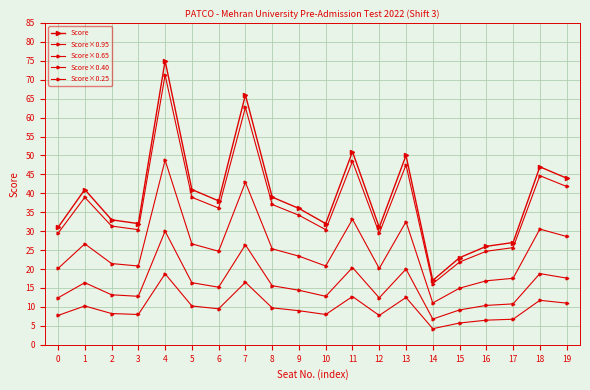

How many data points in Score×0.95 are above 36?

10